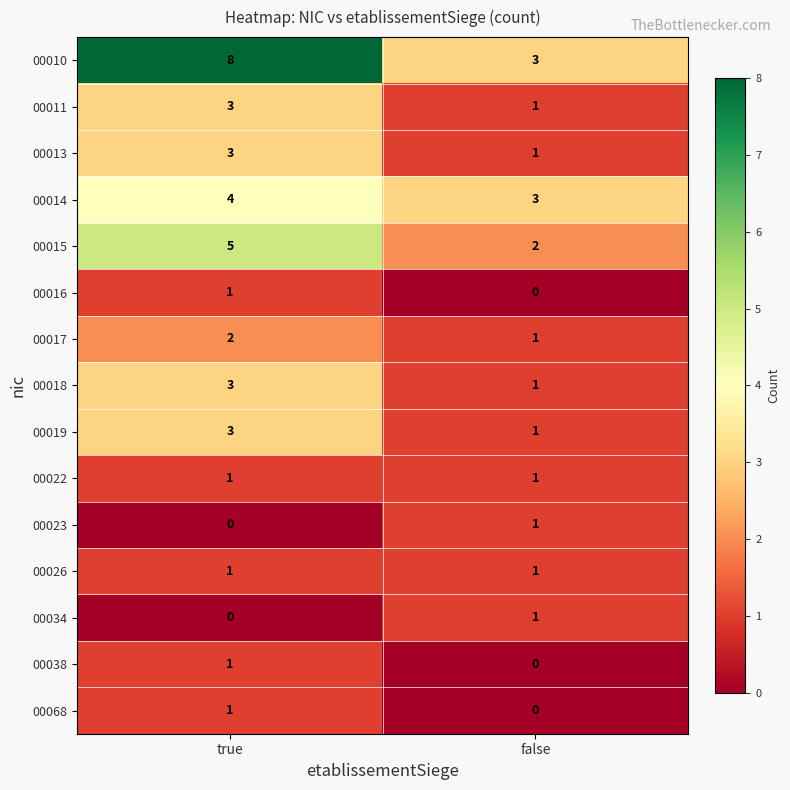

True or false: 00038 has a value of 1 at true.

True